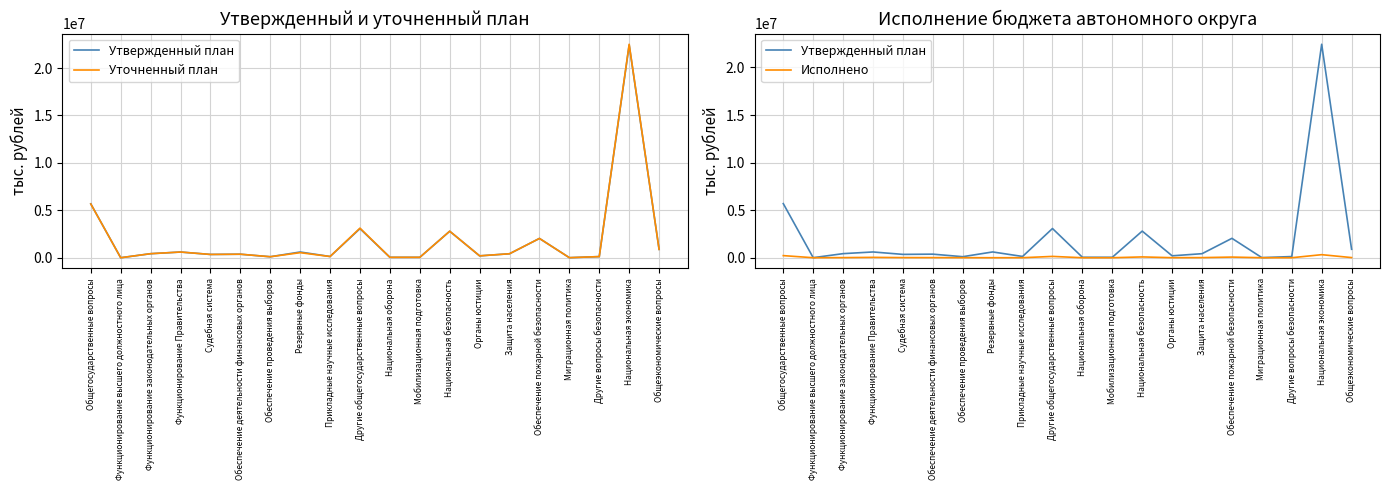

Where does the Утвержденный план series first go above 424341?

Общегосударственные вопросы